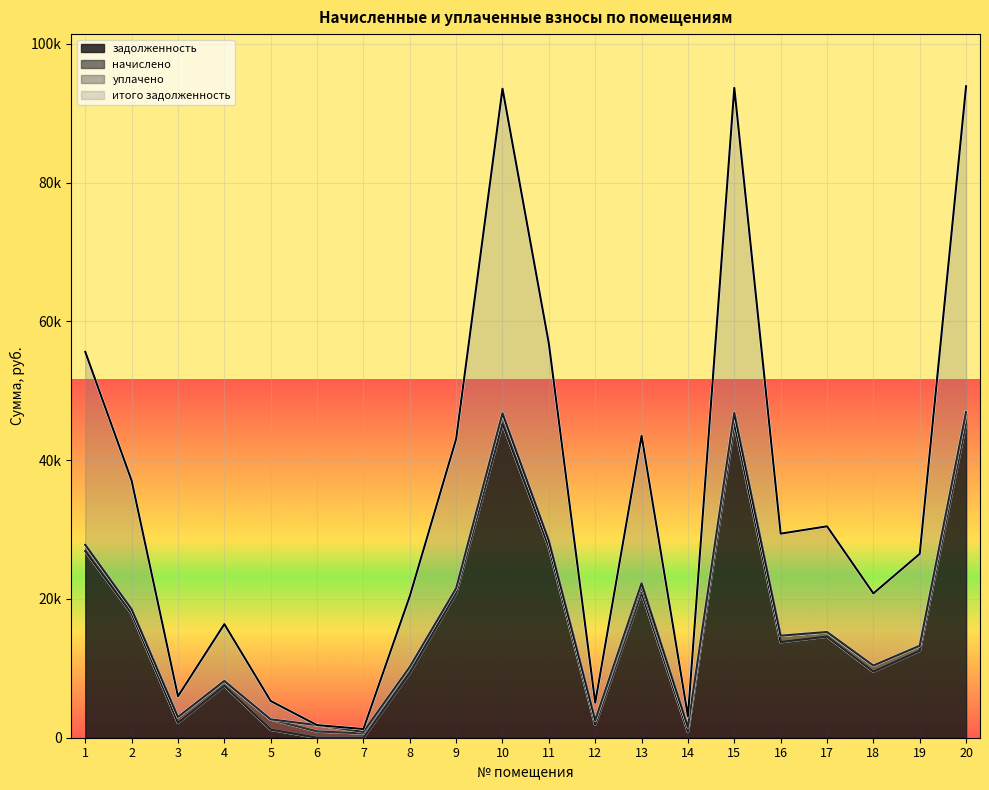

Which series has the largest total across all categories?

итого задолженность